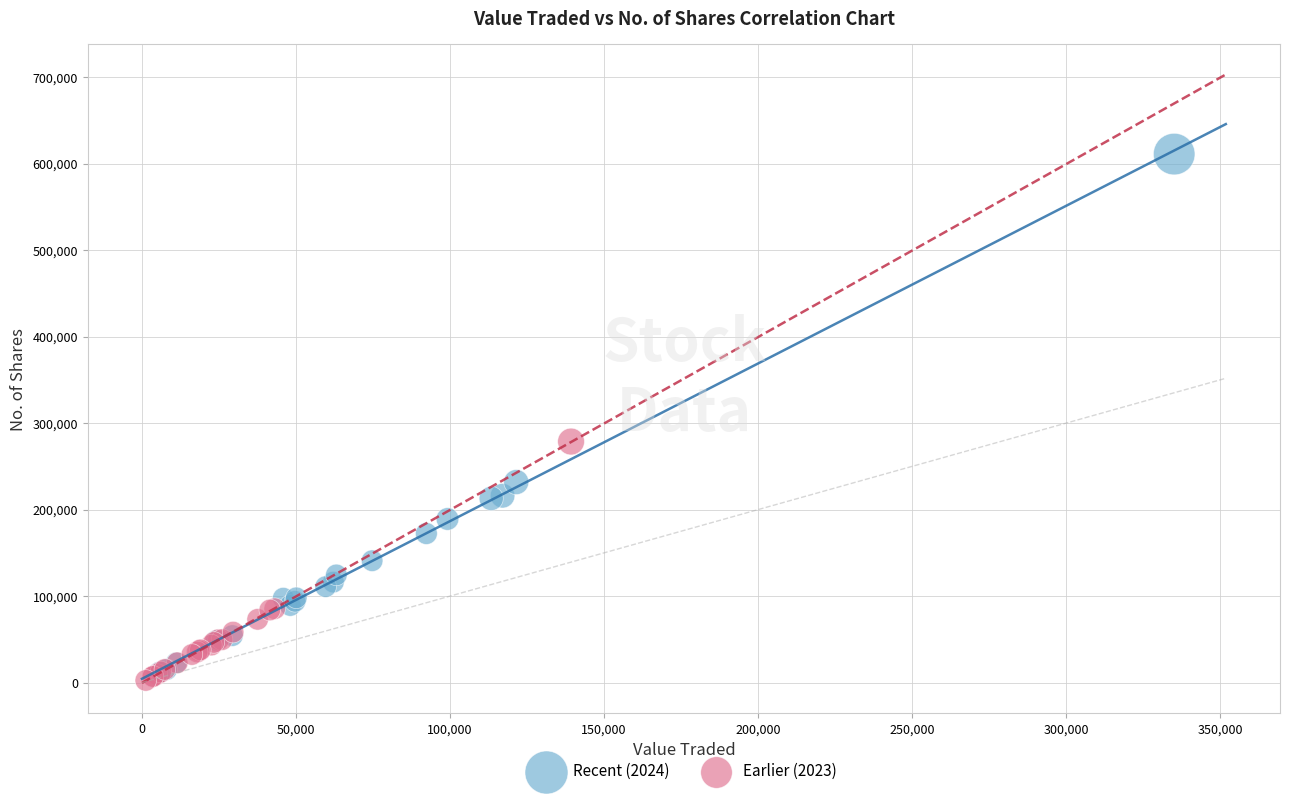

Which series reaches the maximum Y coordinate?

Recent (2024)